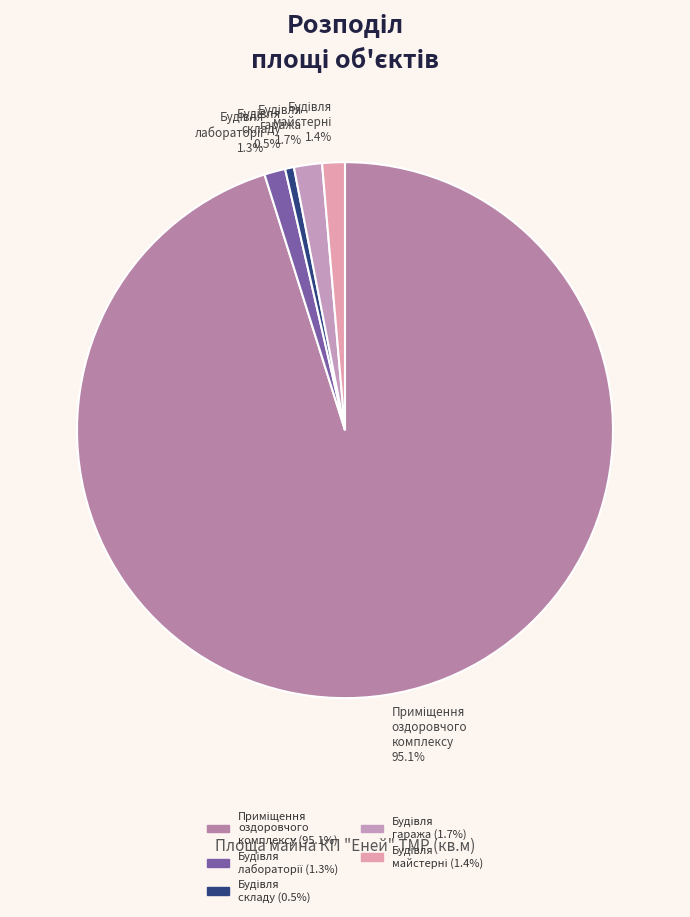

Is there any slice that represents more than half of the pie?

Yes